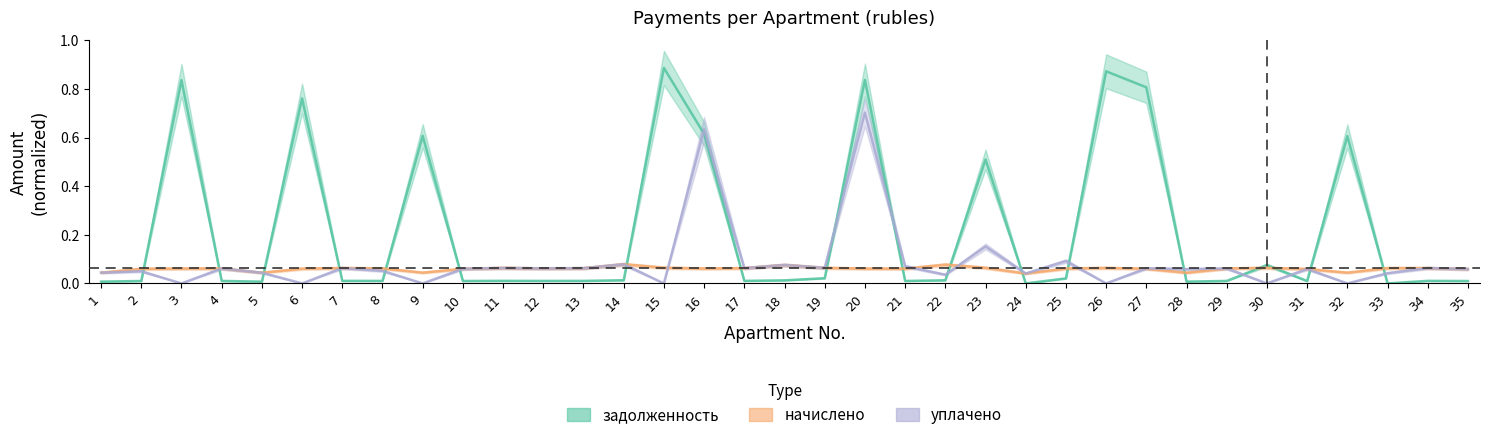

How many data points does each series have?

35